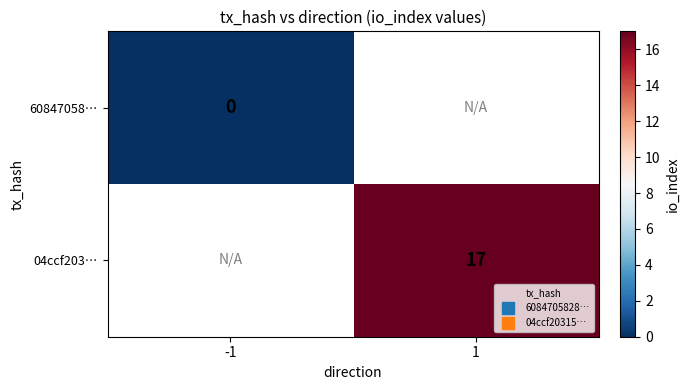

True or false: 04ccf203… has a value of 17.0 at 1.

True